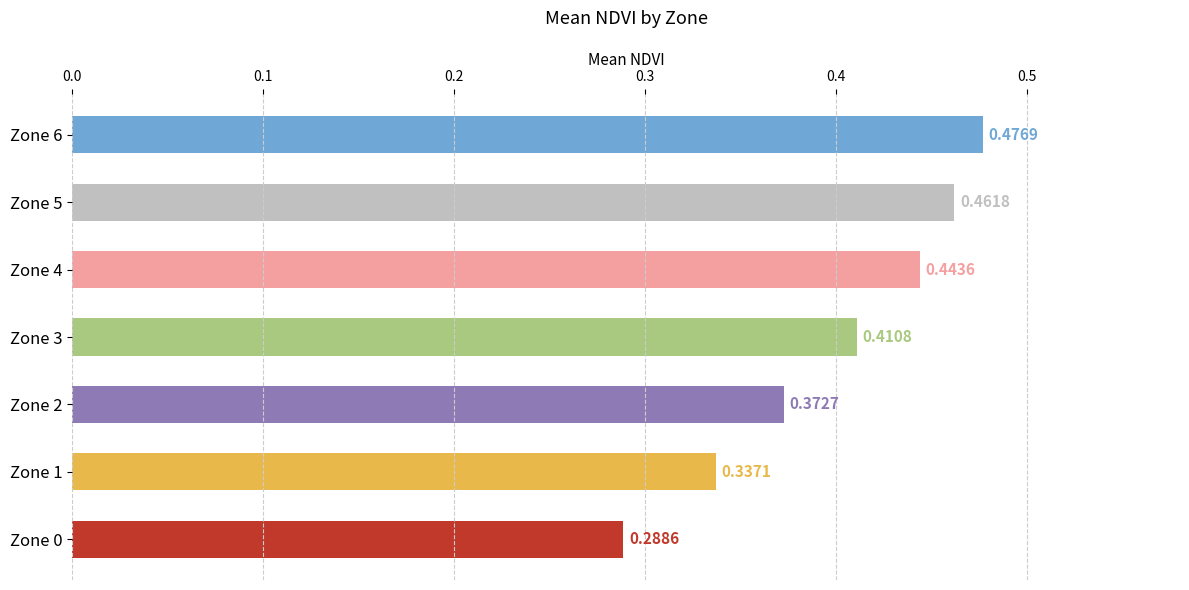

List the labels in order of value, smallest first.

Zone 0, Zone 1, Zone 2, Zone 3, Zone 4, Zone 5, Zone 6